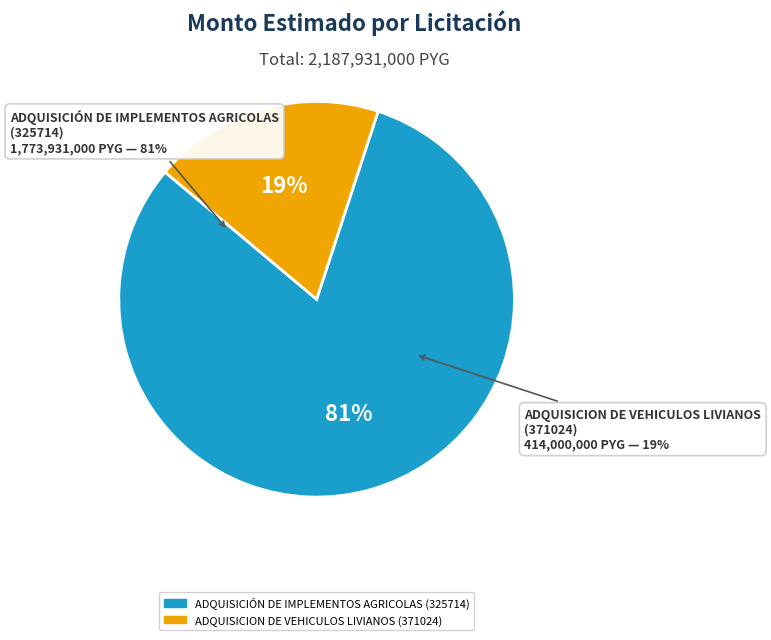

How many slices are in this pie chart?

2